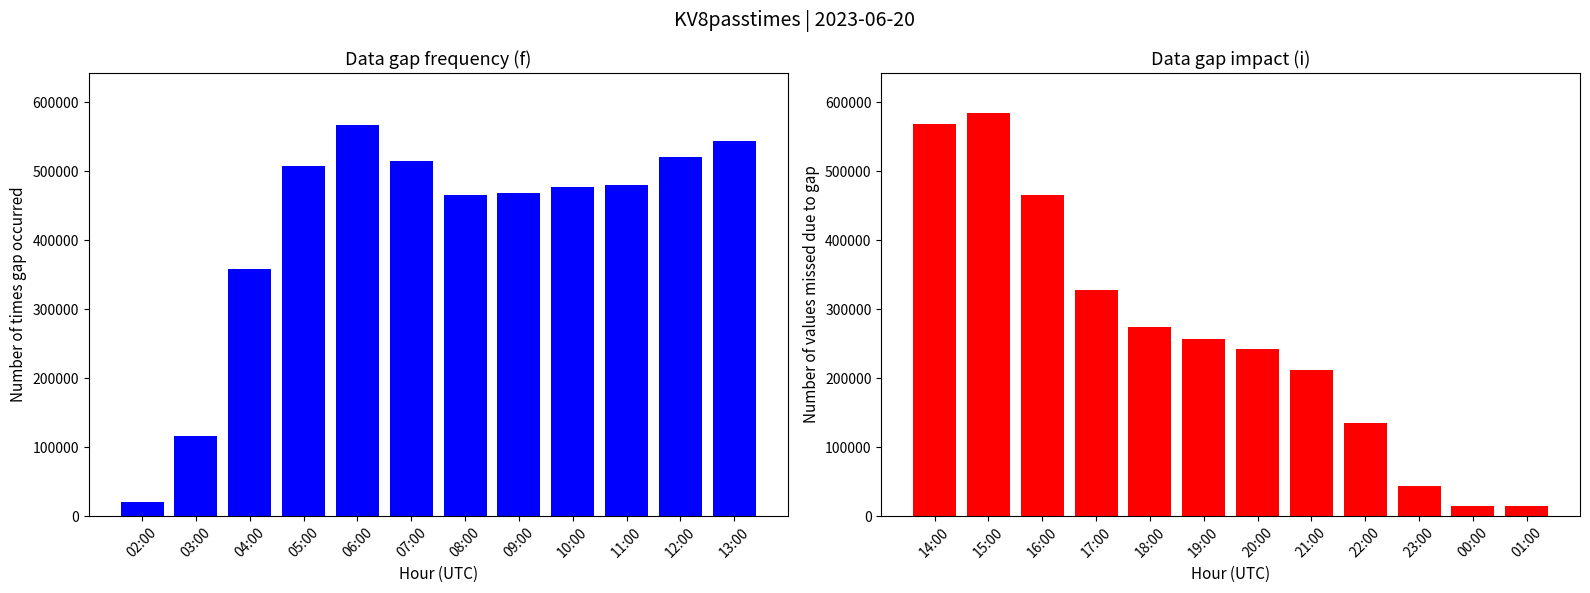

List the series in order of their overall mean, lowest first.

KV8passtimes (14:00–01:00), KV8passtimes (02:00–13:00)